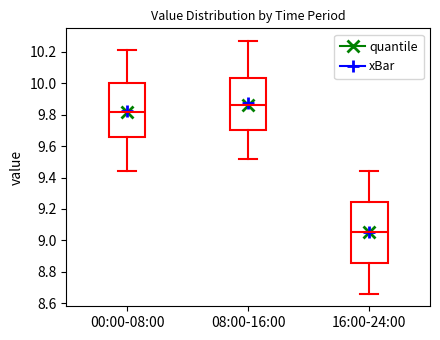

Where does the upper whisker of the box for 16:00-24:00 end on the y-axis? The values are not printed on the chart, so give them approximately, as read against the axis.

9.44